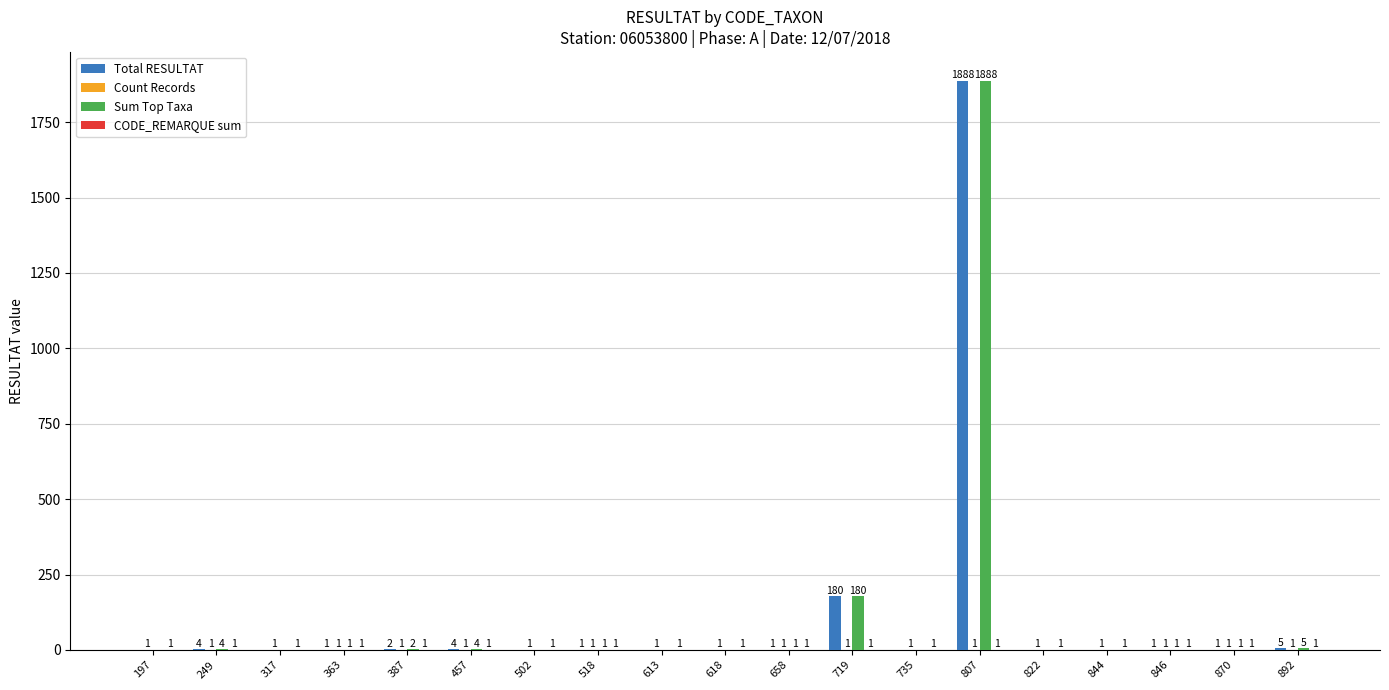

What is the sum of the Sum Top Taxa values at 249 and 317?

4